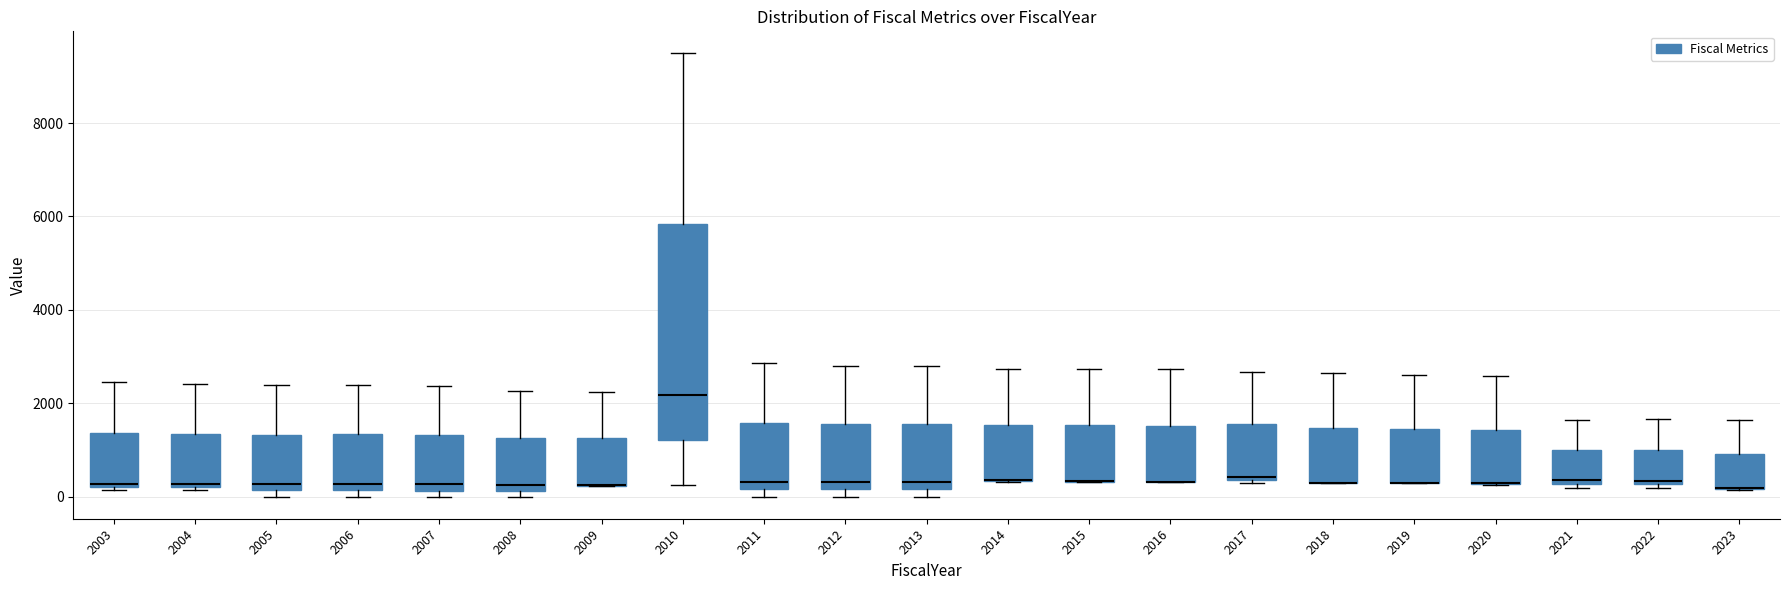

Reading left to right, transcribe this box plot: for each box, give where its median line is, the range the box spans, and where its two whiskers end, as read against the y-axis. The values are not printed on the chart, so give them approximately, as read against the axis.

2003: median 200 (just above the box's lower edge), box 200 to 1400, whiskers 200 (just below the box's lower edge) to 2400
2004: median 200 (just above the box's lower edge), box 200 to 1400, whiskers 200 (just below the box's lower edge) to 2400
2005: median 200 (just above the box's lower edge), box 200 to 1400, whiskers 0 to 2400
2006: median 200 (just above the box's lower edge), box 200 to 1400, whiskers 0 to 2400
2007: median 200 (just above the box's lower edge), box 200 to 1400, whiskers 0 to 2400
2008: median 200 (just above the box's lower edge), box 200 to 1200, whiskers 0 to 2200
2009: median 200 (drawn on the box's lower edge), box 200 to 1200, whiskers 200 to 2200
2010: median 2200, box 1200 to 5800, whiskers 200 to 9400
2011: median 400, box 200 to 1600, whiskers 0 to 2800
2012: median 400, box 200 to 1600, whiskers 0 to 2800
2013: median 400, box 200 to 1600, whiskers 0 to 2800
2014: median 400 (drawn on the box's lower edge), box 400 to 1600, whiskers 400 to 2800
2015: median 400 (drawn on the box's lower edge), box 400 to 1600, whiskers 400 to 2800
2016: median 400 (drawn on the box's lower edge), box 400 to 1600, whiskers 400 to 2800
2017: median 400 (just above the box's lower edge), box 400 to 1600, whiskers 200 to 2600
2018: median 200 (drawn on the box's lower edge), box 200 to 1400, whiskers 200 to 2600
2019: median 200 (drawn on the box's lower edge), box 200 to 1400, whiskers 200 to 2600
2020: median 200 (drawn on the box's lower edge), box 200 to 1400, whiskers 200 to 2600
2021: median 400, box 200 to 1000, whiskers 200 (just below the box's lower edge) to 1600
2022: median 400, box 200 to 1000, whiskers 200 (just below the box's lower edge) to 1600
2023: median 200 (drawn on the box's lower edge), box 200 to 1000, whiskers 200 to 1600